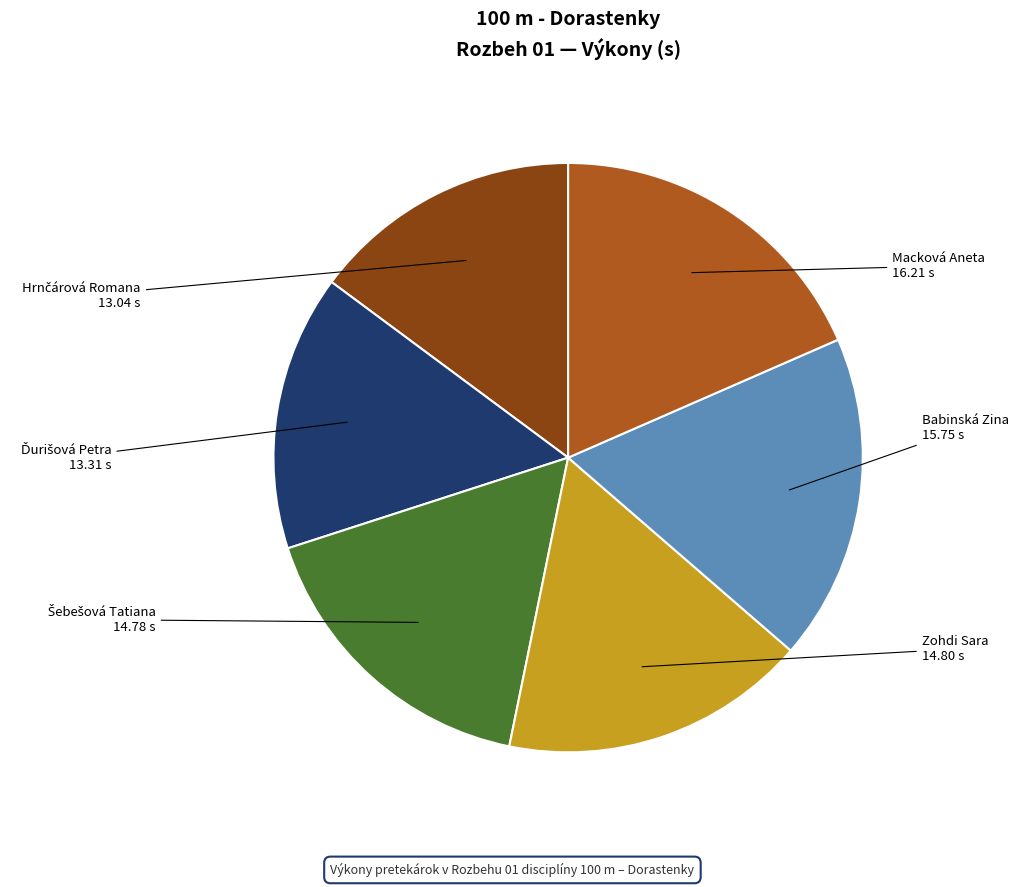

Between Macková Aneta and Babinská Zina, which is larger?

Macková Aneta